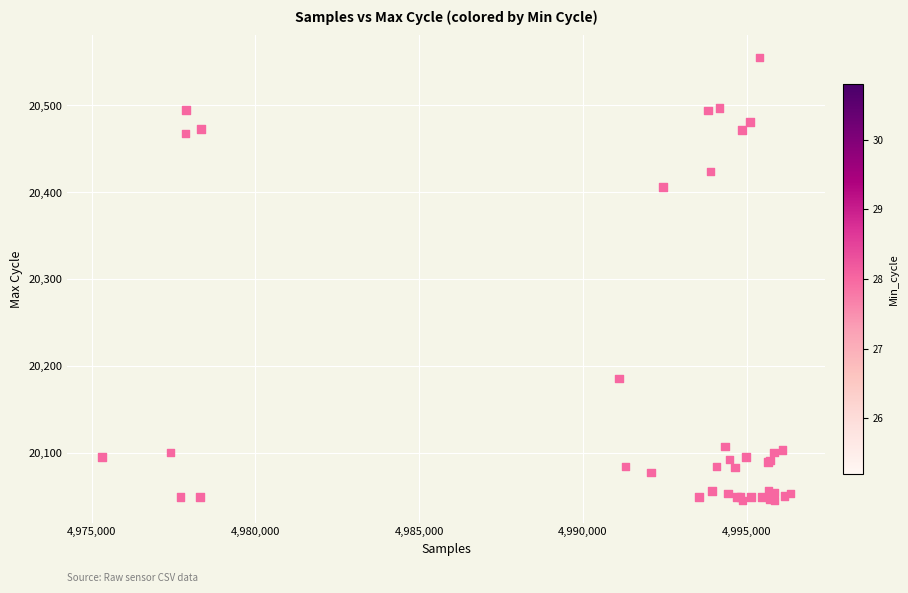

What Y value in the scatter plot is closest to 20300?

20406